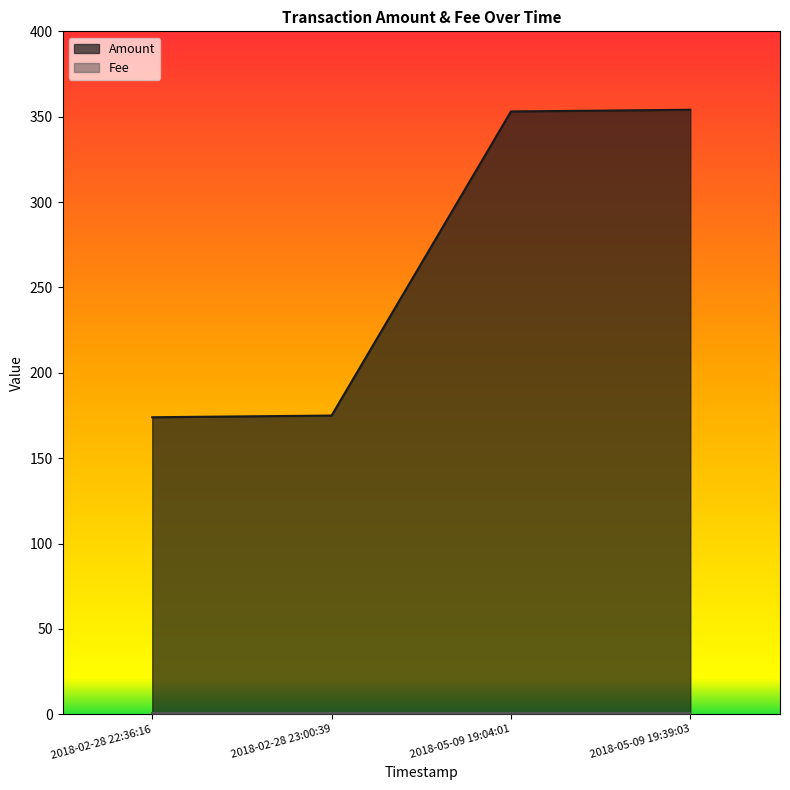

Does the chart display data point markers on the line(s)?

No